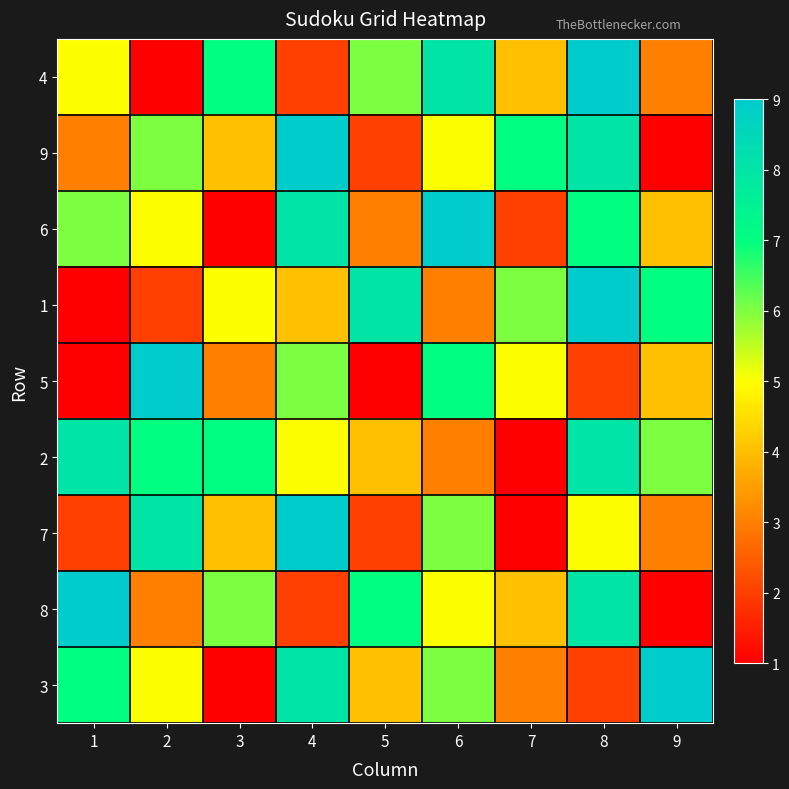

What is the difference between the highest and lowest values at 3?

6